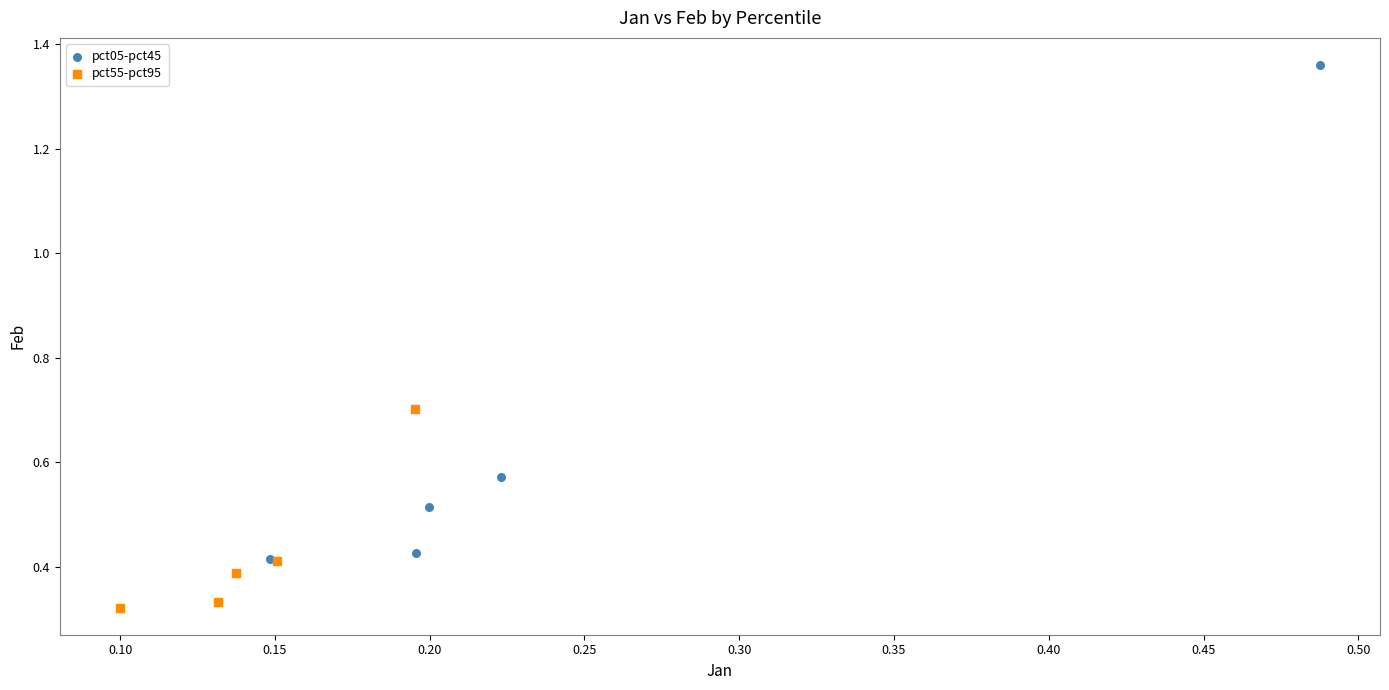

What are all the series names shown in the legend?

pct05-pct45, pct55-pct95